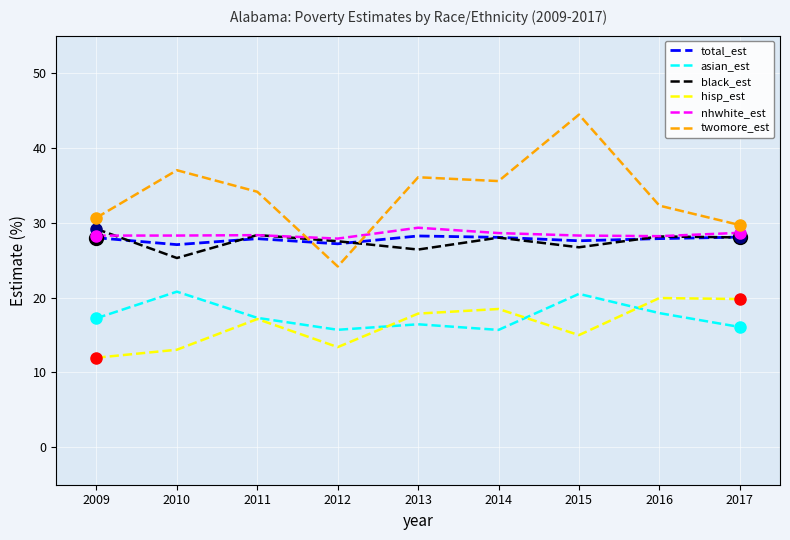

What is the difference between the highest and lowest values at 2015?

29.5